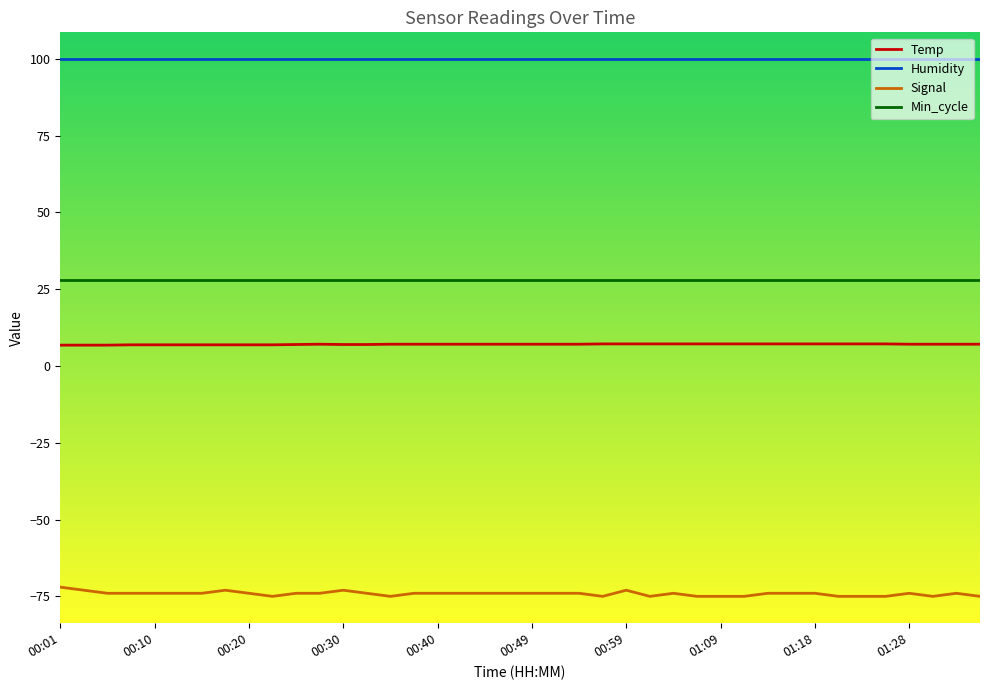

What is the maximum value shown in the chart?

99.9